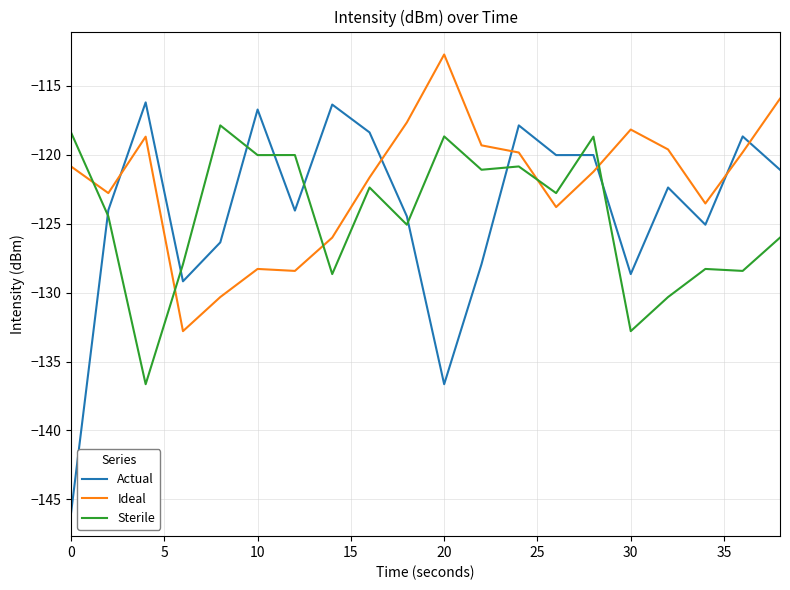

Which series has the largest total across all categories?

Ideal